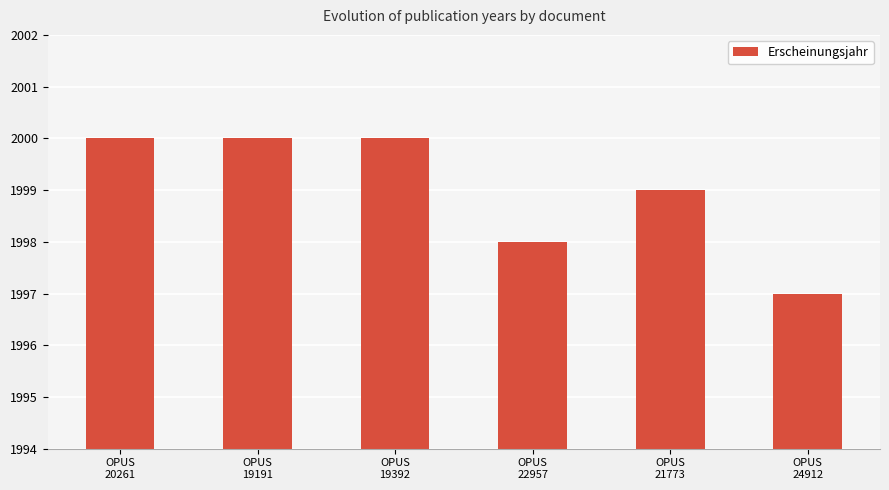

What is the greatest value displayed?

2000